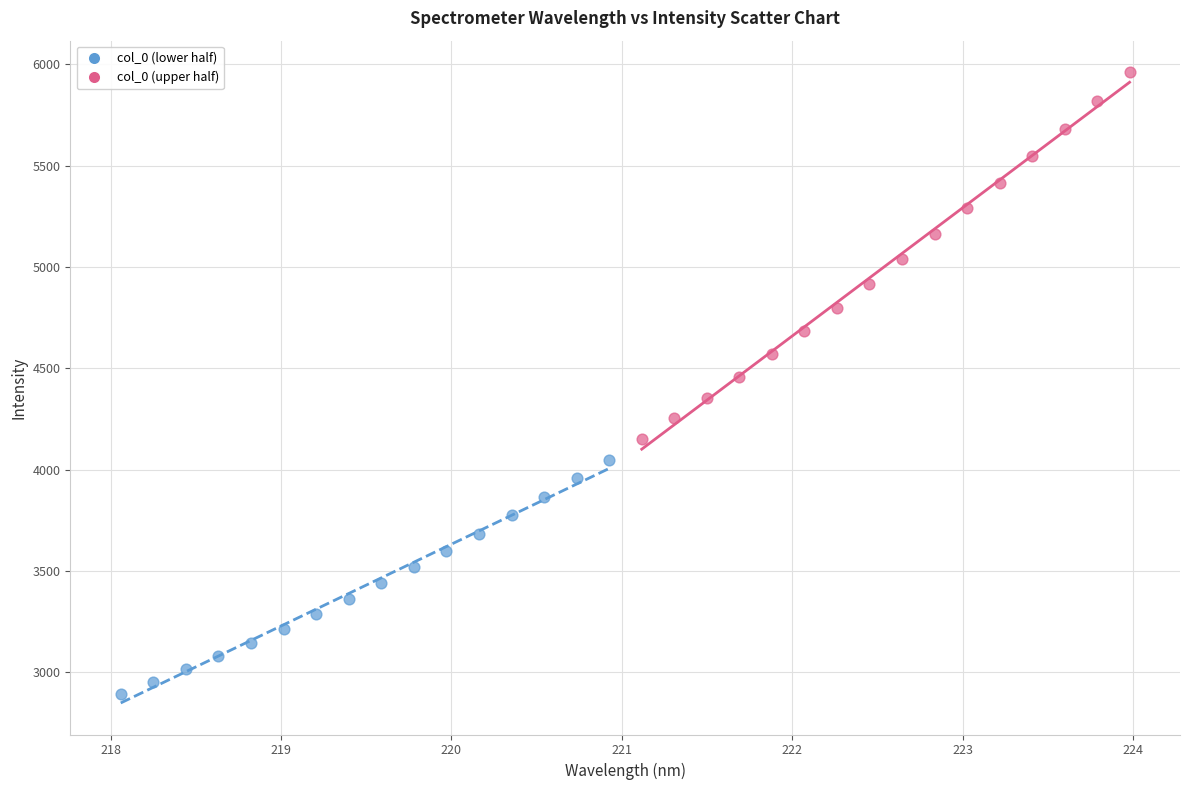

Which series contains the lowest Y value?

col_0 (lower half)